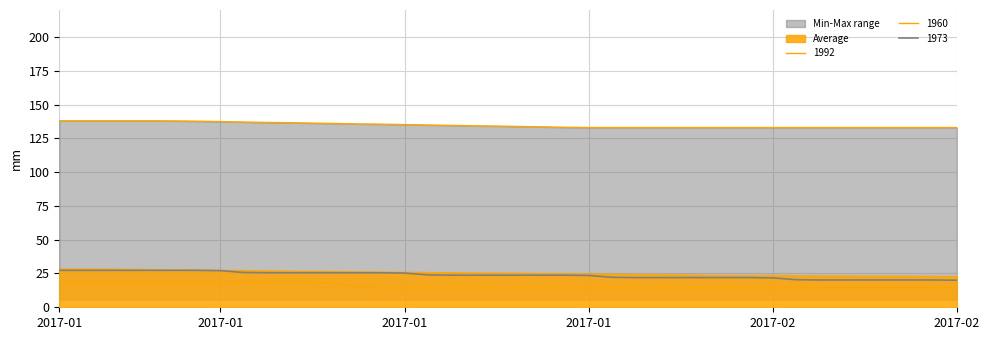

True or false: 1992 has a value of 133.0 at 2017-02.

True